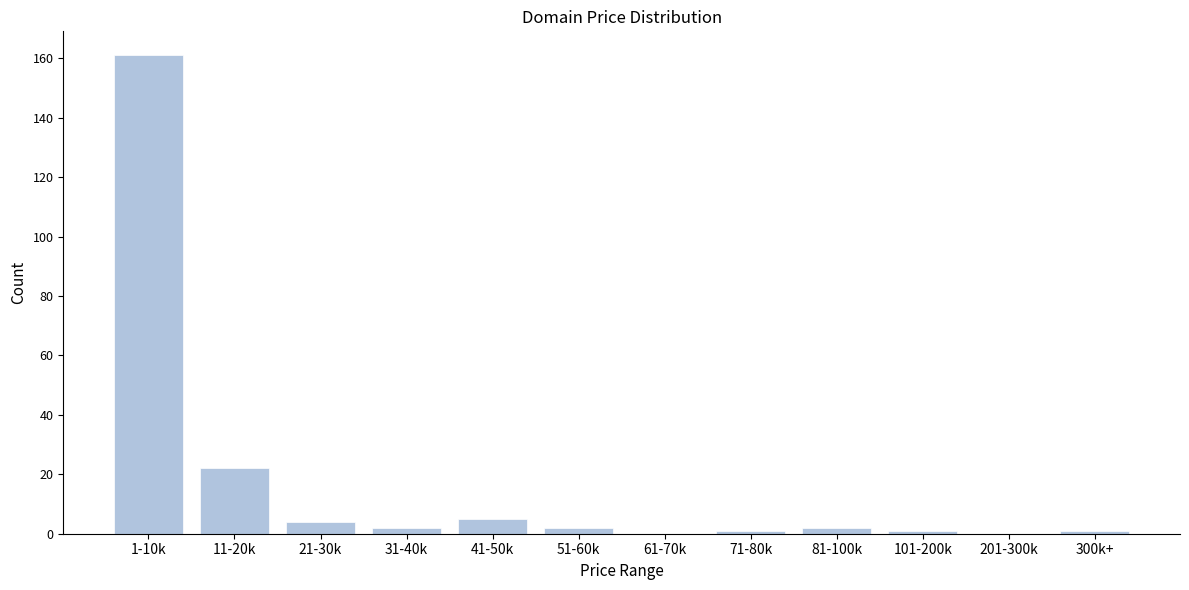

Reading left to right, what are all the values shown in this chart?

1-10k=161	11-20k=22	21-30k=4	31-40k=2	41-50k=5	51-60k=2	61-70k=0	71-80k=1	81-100k=2	101-200k=1	201-300k=0	300k+=1